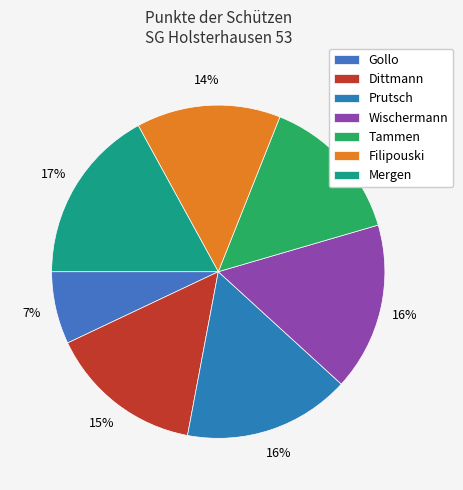

Rank the categories by value from lowest to highest.

Gollo, Filipouski, Tammen, Dittmann, Prutsch, Wischermann, Mergen